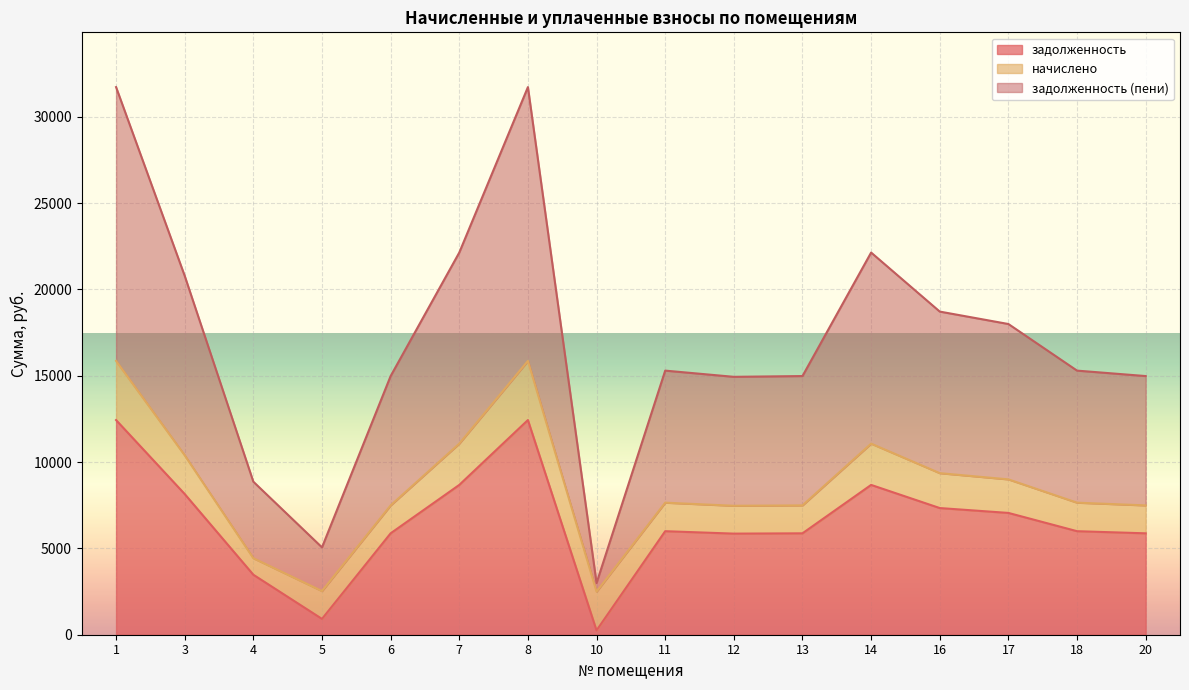

How many data points in задолженность (пени) are above 15300?

7